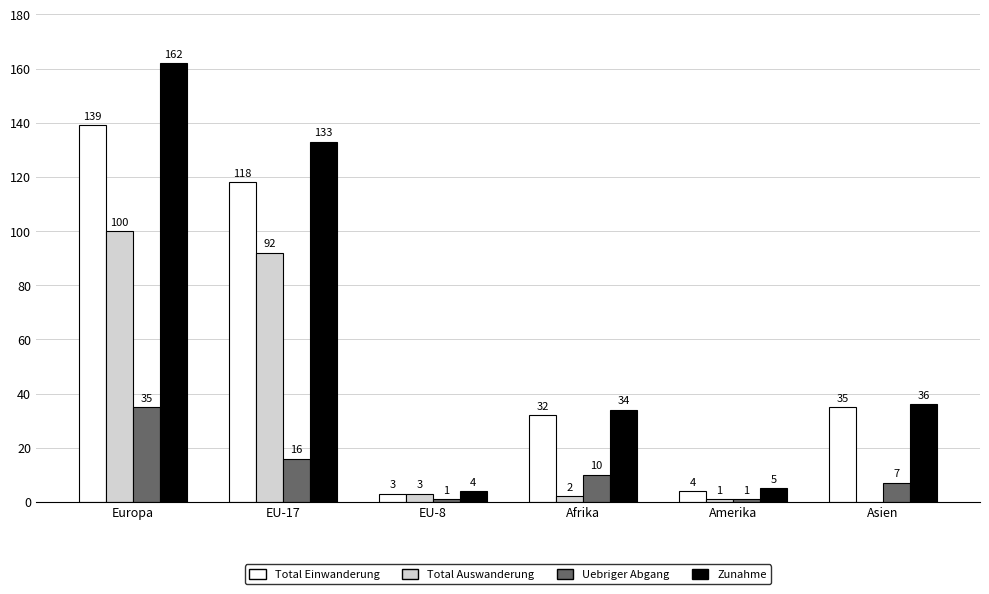

True or false: Total Auswanderung has a value of 47 at EU-17.

False